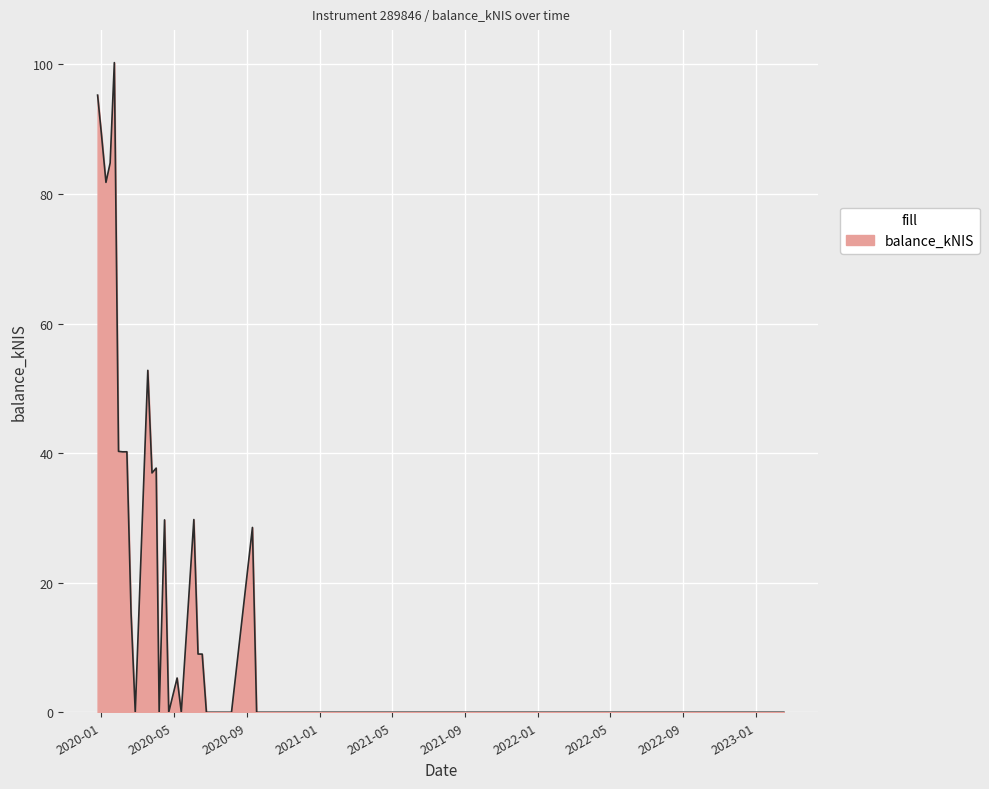

What is the greatest value displayed?

100.3